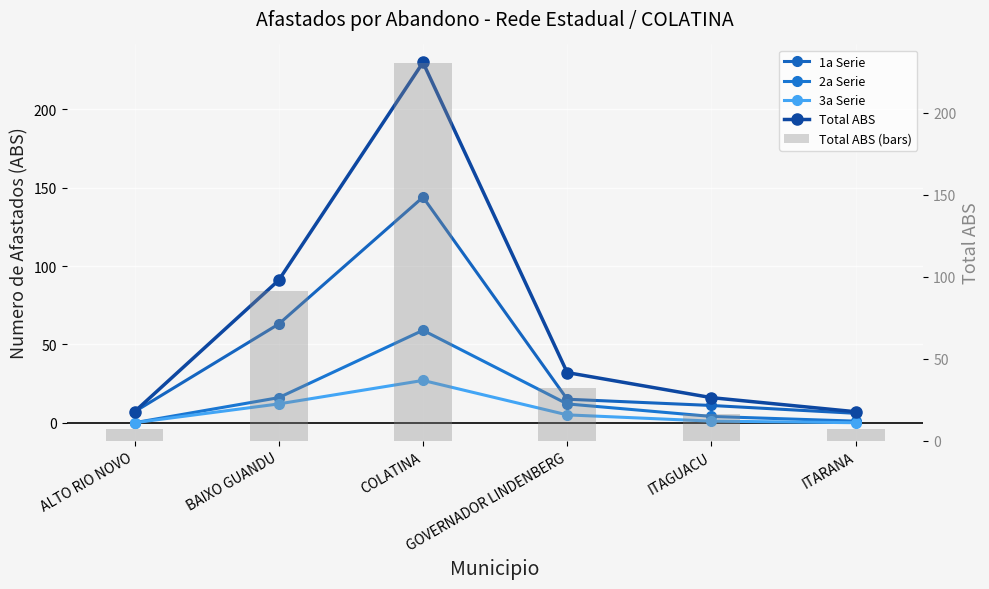

What is the difference between the second highest and minimum values in the 2a Serie series?

16